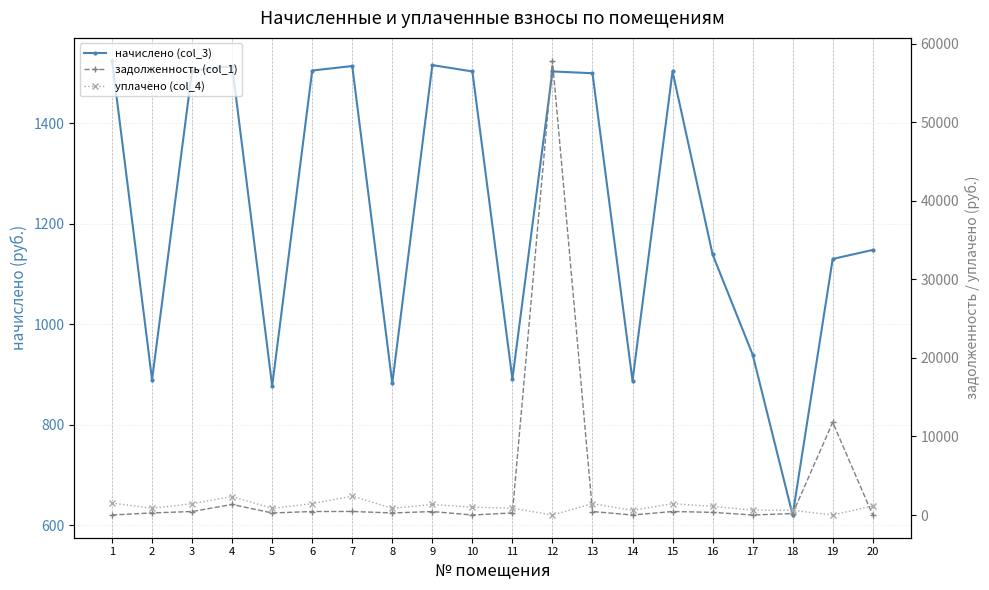

At which category is the sum across all series the highest?

12